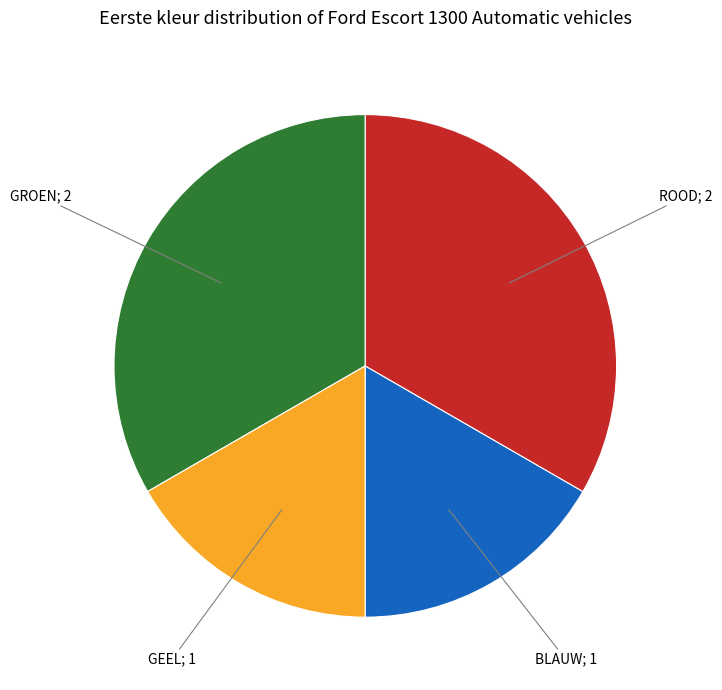

Is the sum of BLAUW; 1 and GEEL; 1 greater than half?

No